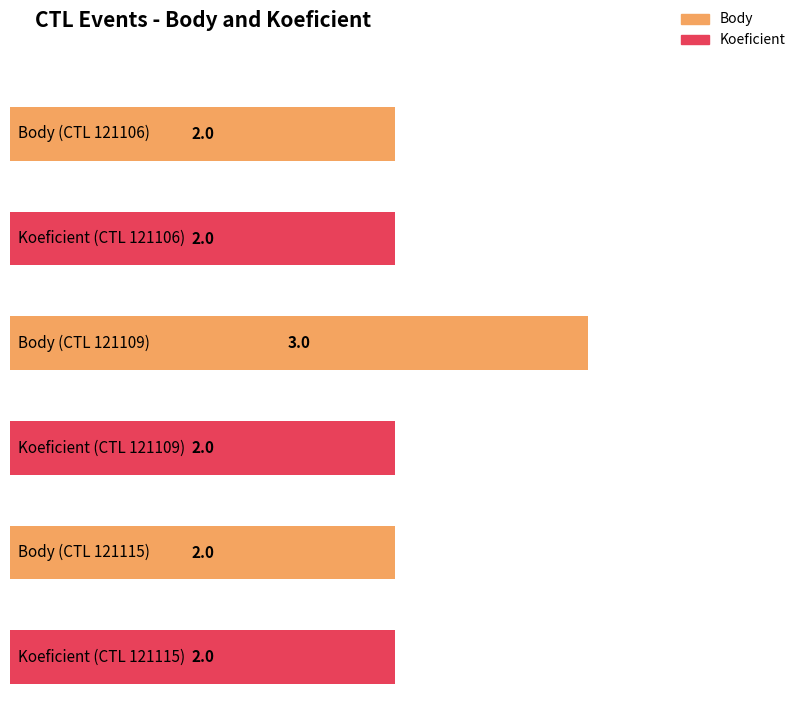

Are the bars grouped side by side (vs. stacked)?

Yes